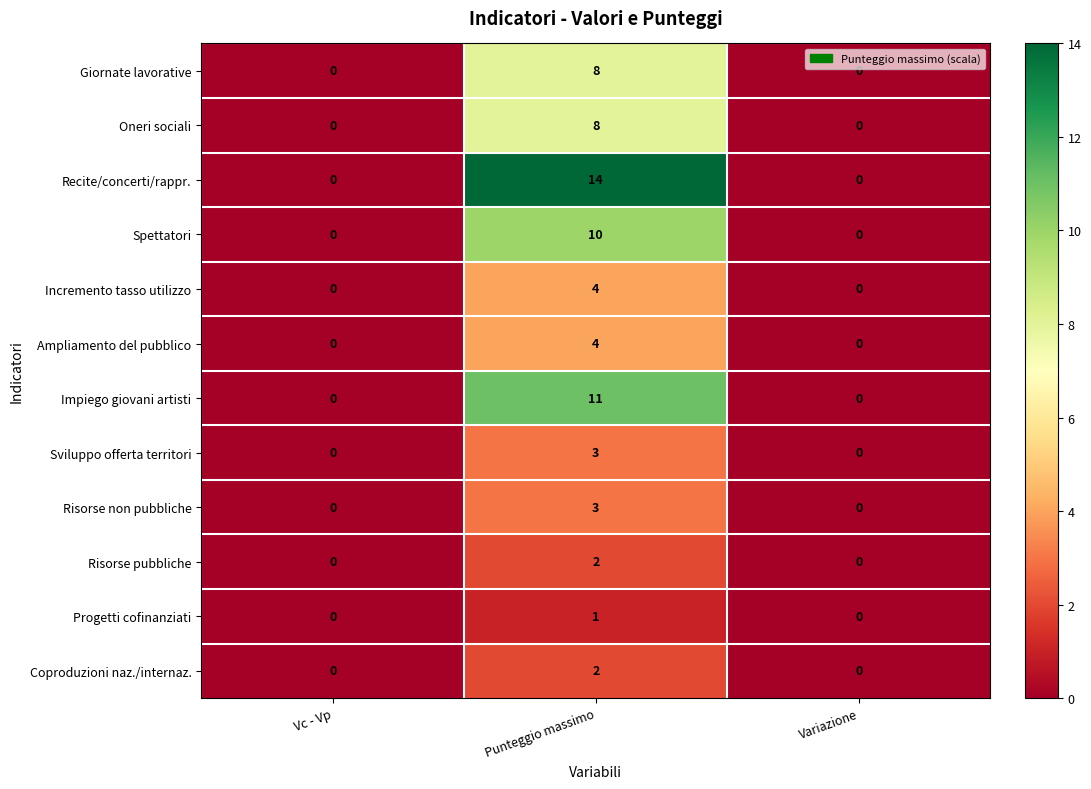

The value of Impiego giovani artisti at Vc - Vp is -4. True or false?

False